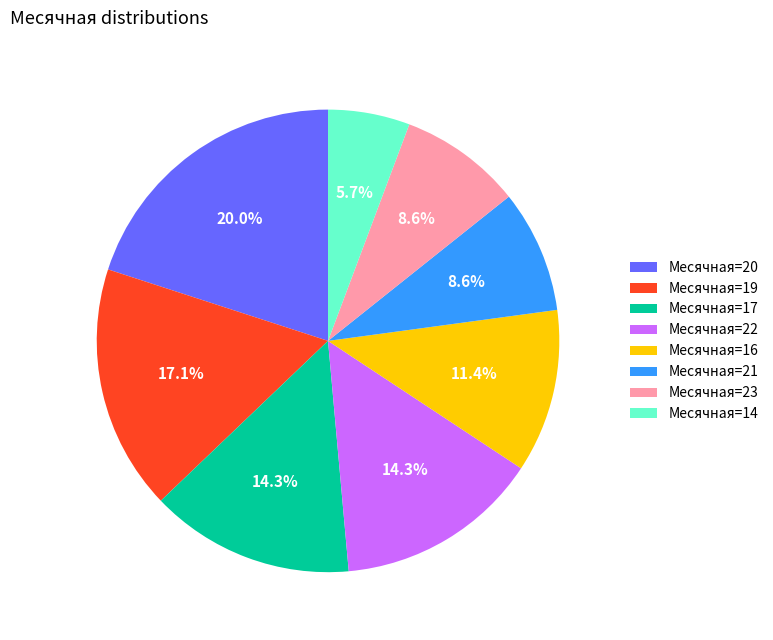

What portion of the pie excludes Месячная=17?

85.7%